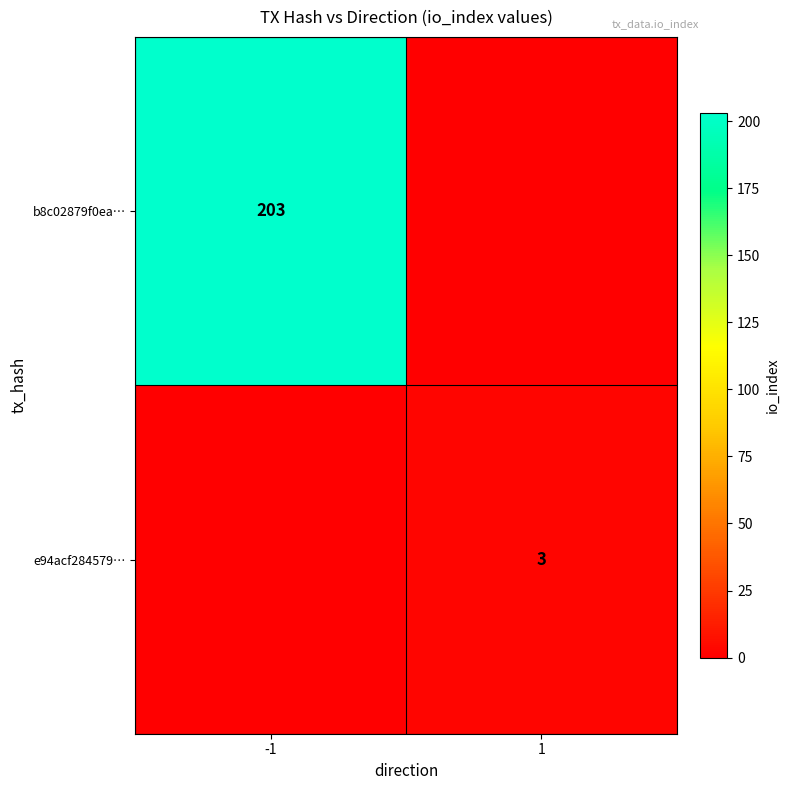

At which category is the sum across all series the highest?

-1